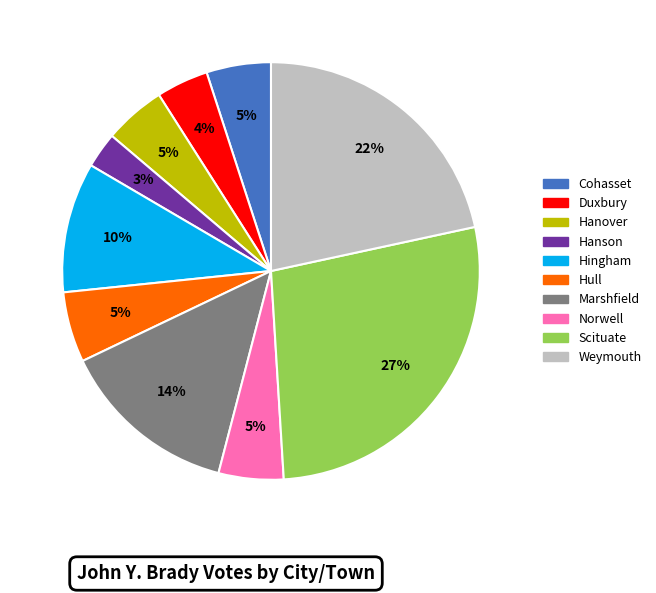

To the nearest percent, what portion does Weymouth represent?

22%